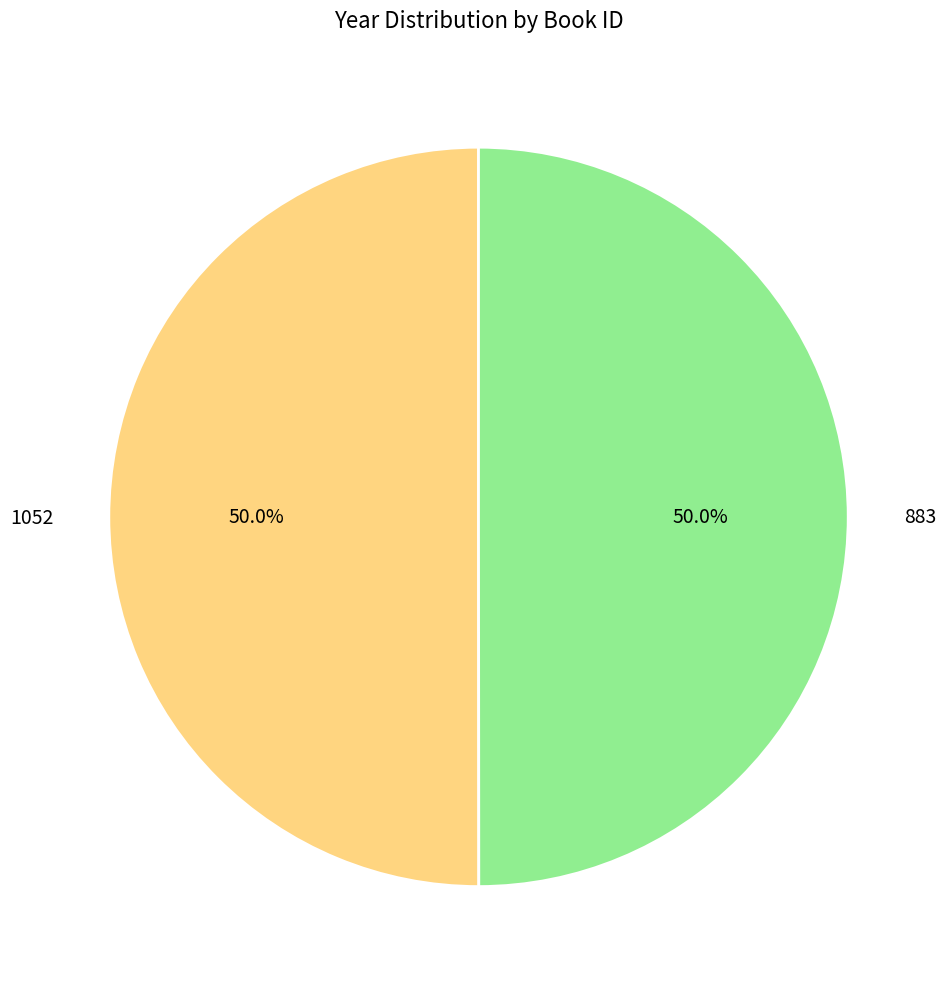

What percentage is NOT represented by 883?

50.0%